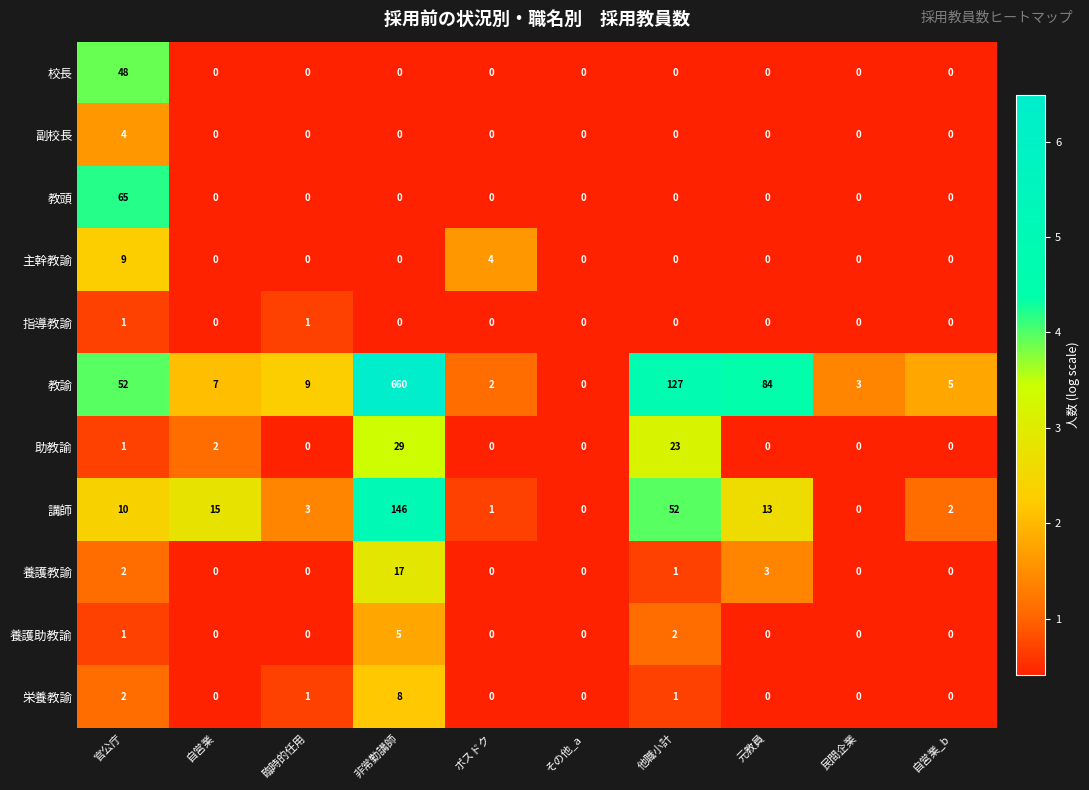

What is the difference between the maximum and minimum values in the 校長 series?

48